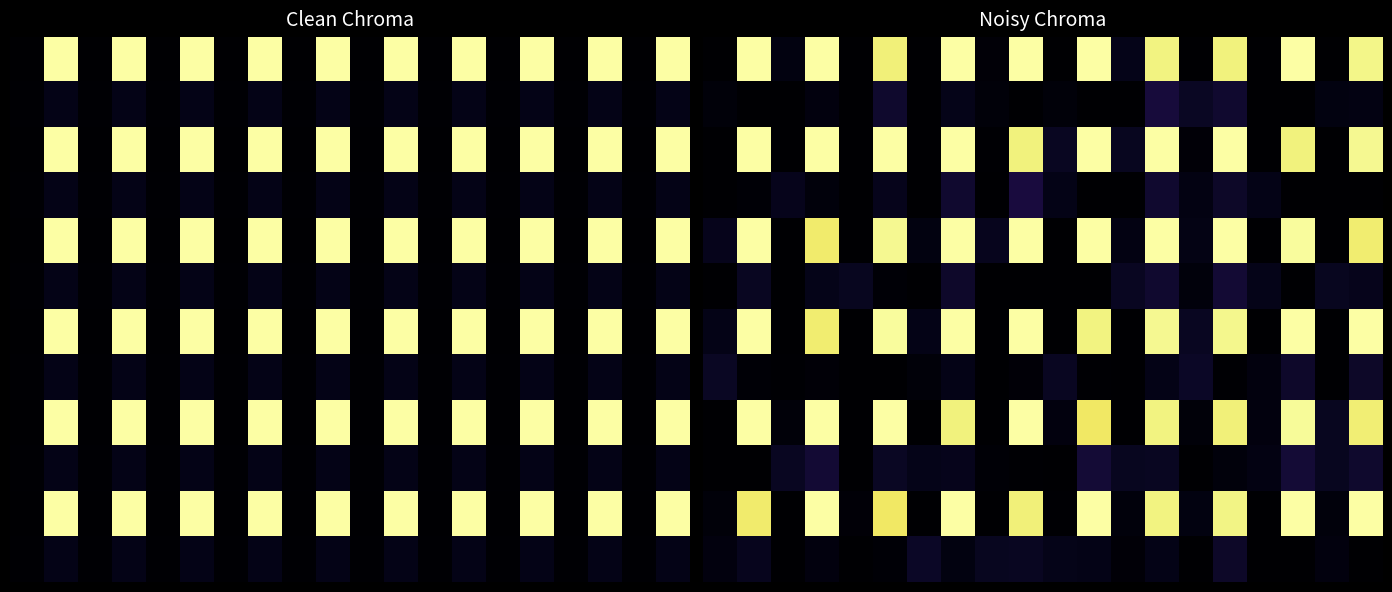

Between 0 and 19, which is larger?

19